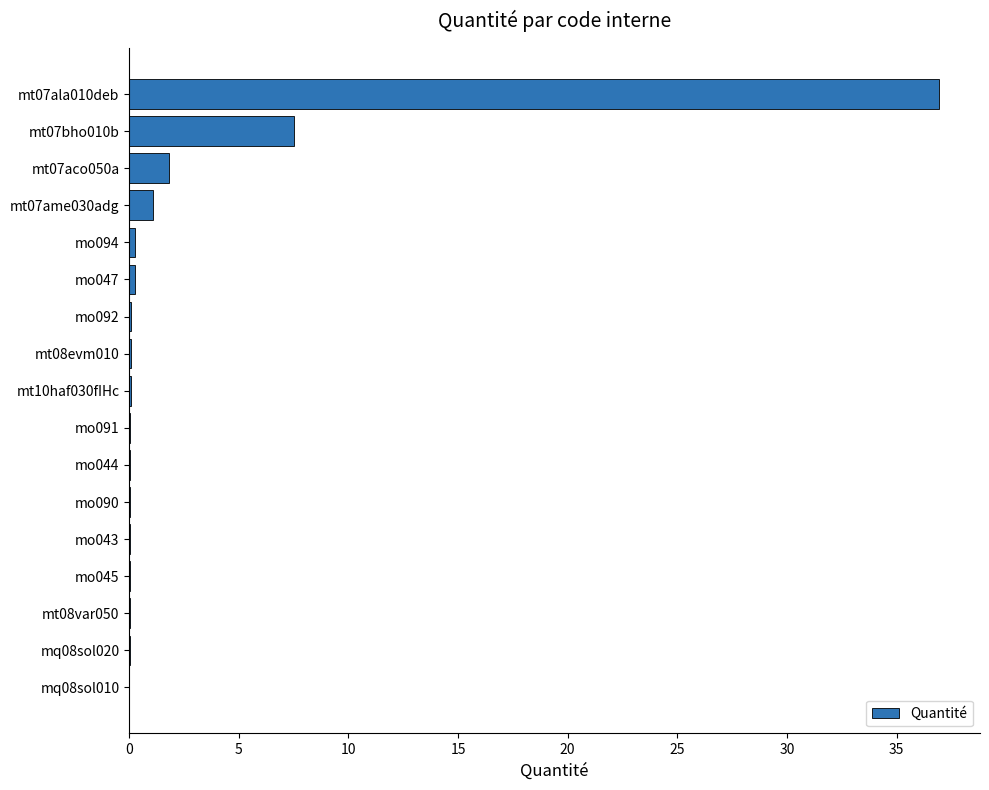

Is it true that the value at mo045 is 0.0?

True